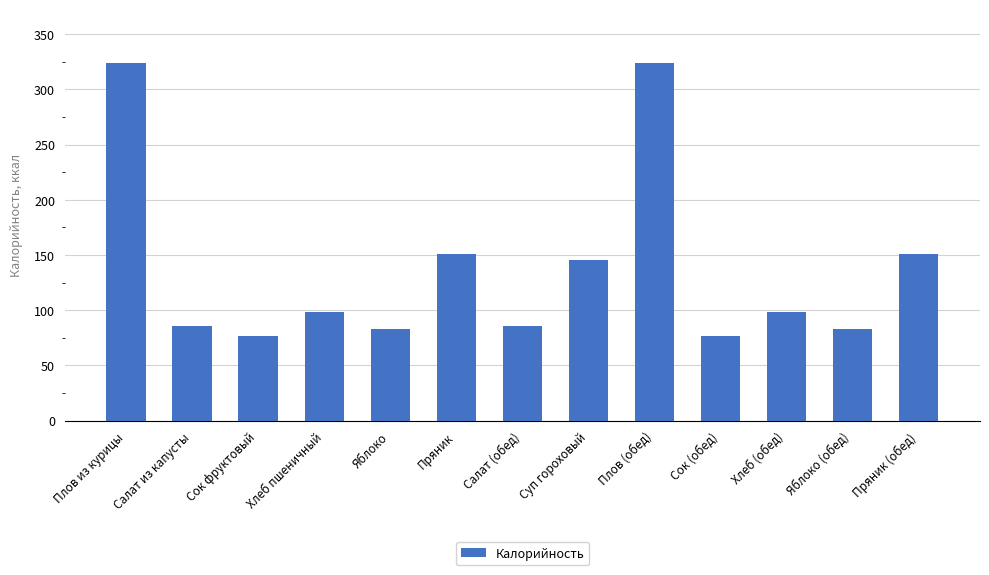

What is the maximum value shown in the chart?

324